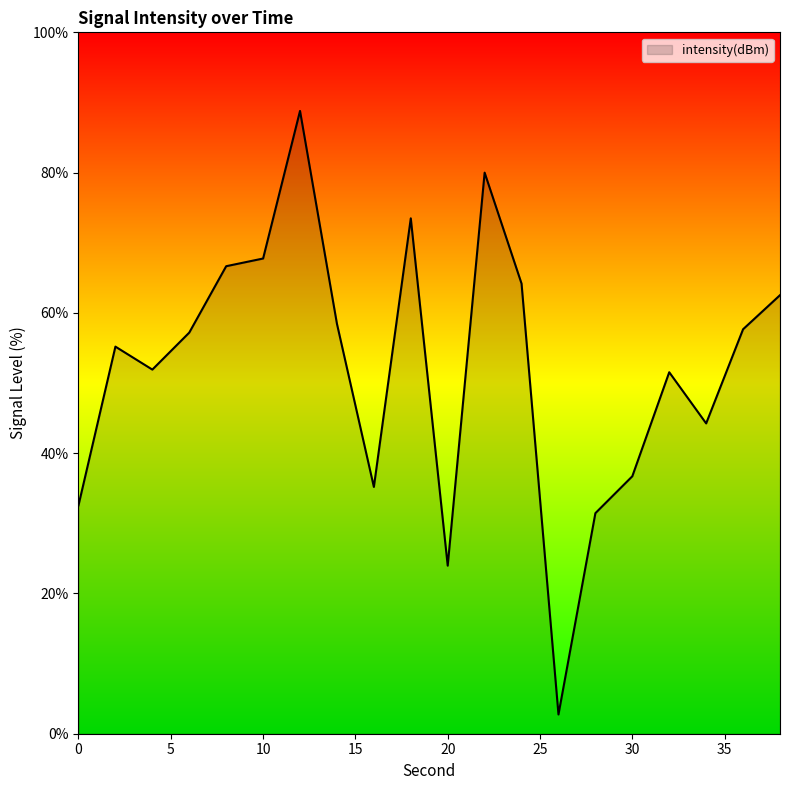

What is the maximum value shown in the chart?

88.8